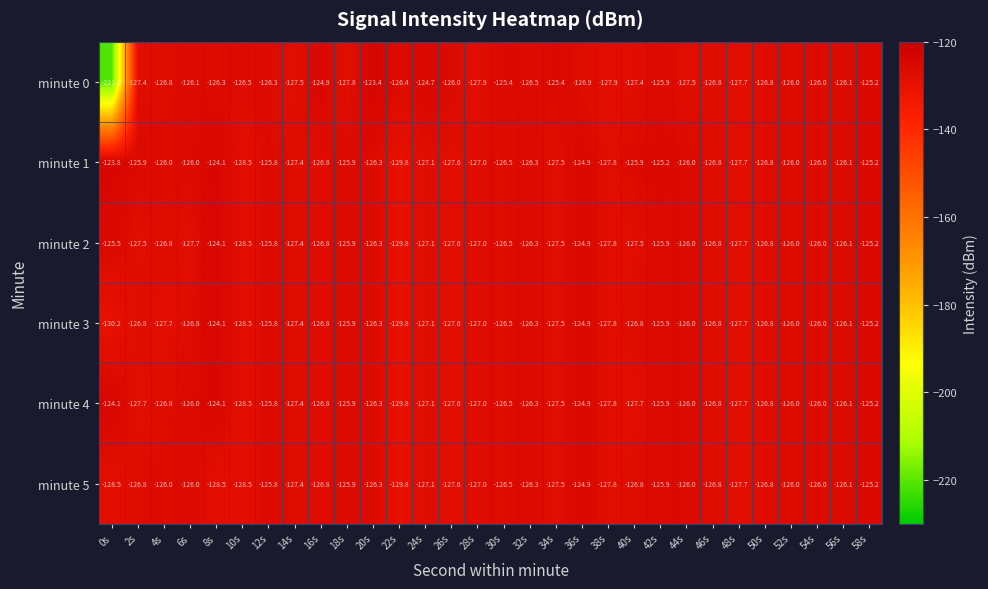

What is the difference between the highest and lowest values at 18s?

1.9